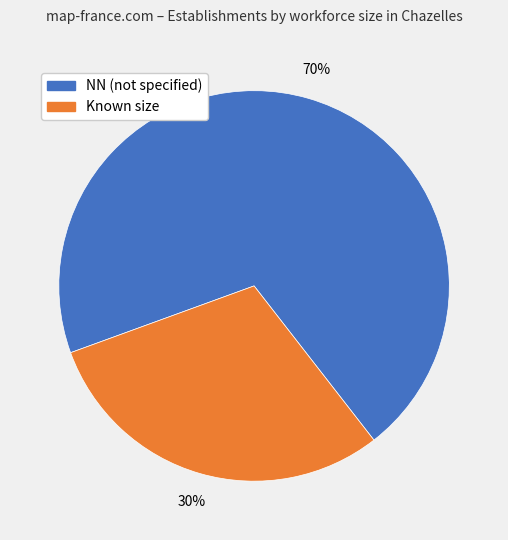

Which slice is the smallest?

Known size